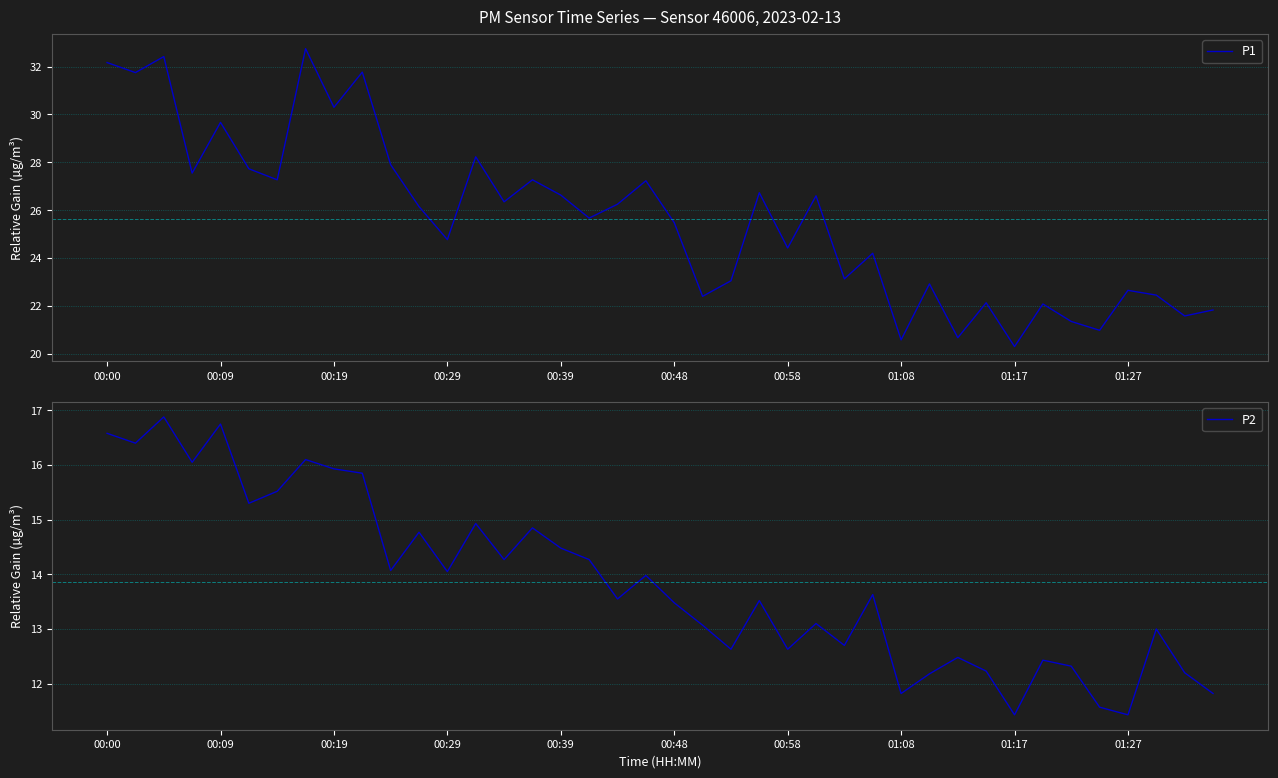

What is the difference between the second highest and minimum values in the P1 series?

12.1